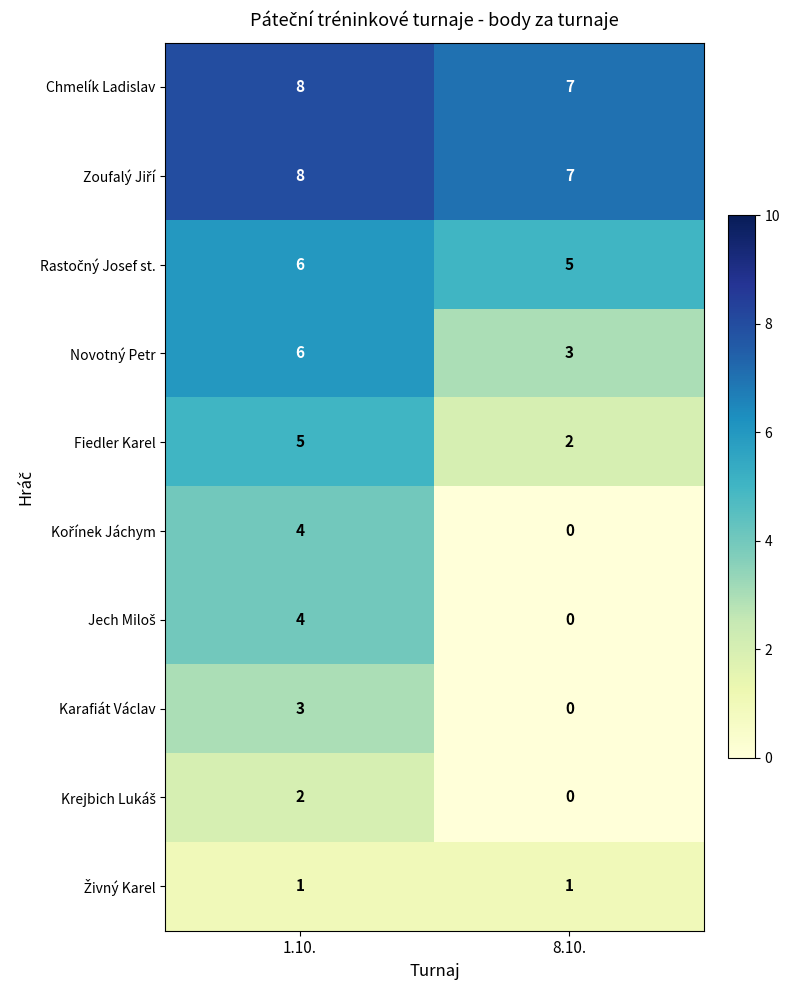

What is the difference between the Fiedler Karel values at 1.10. and 8.10.?

3